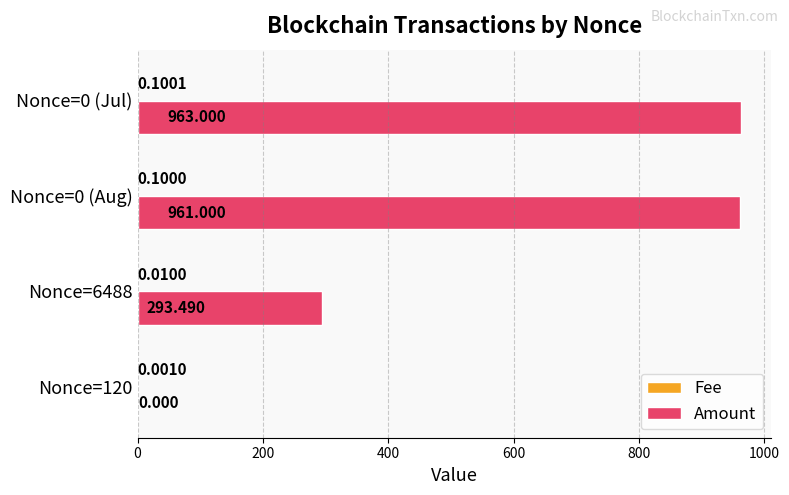

Count the number of data series in this chart.

2